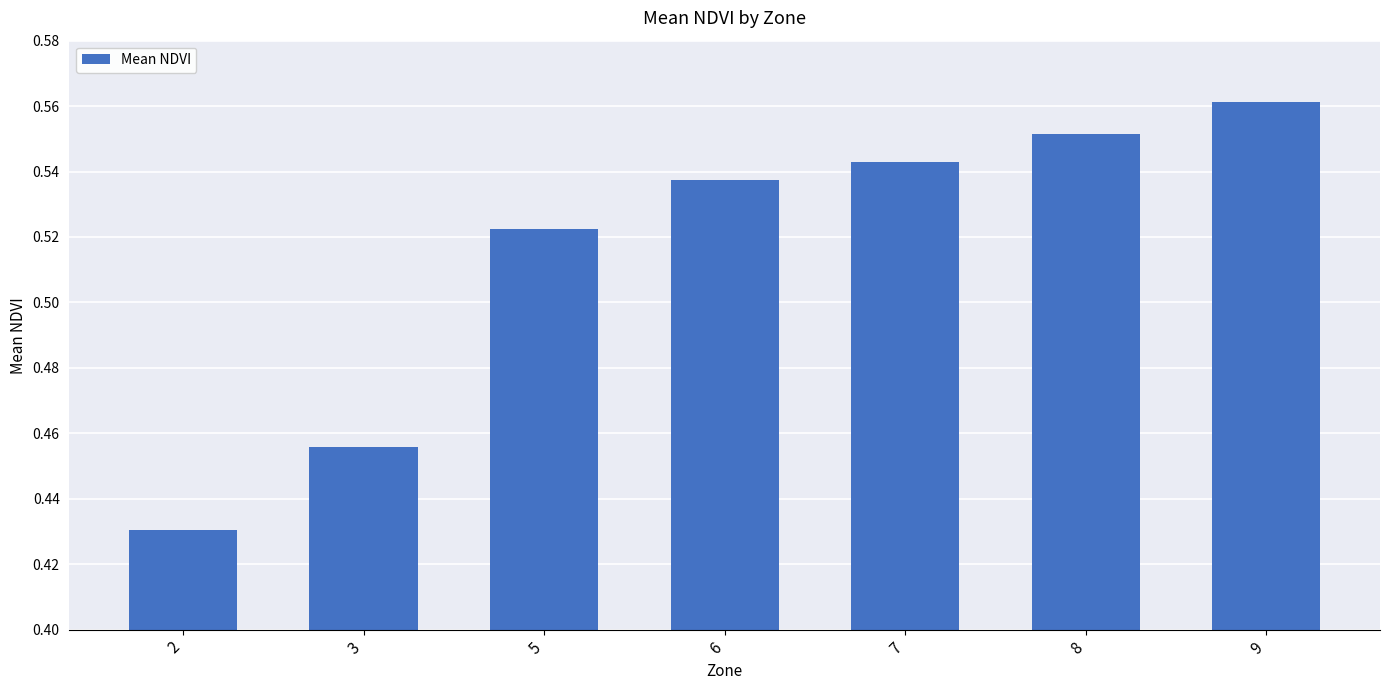

Rank the categories by value from lowest to highest.

2, 3, 5, 6, 7, 8, 9